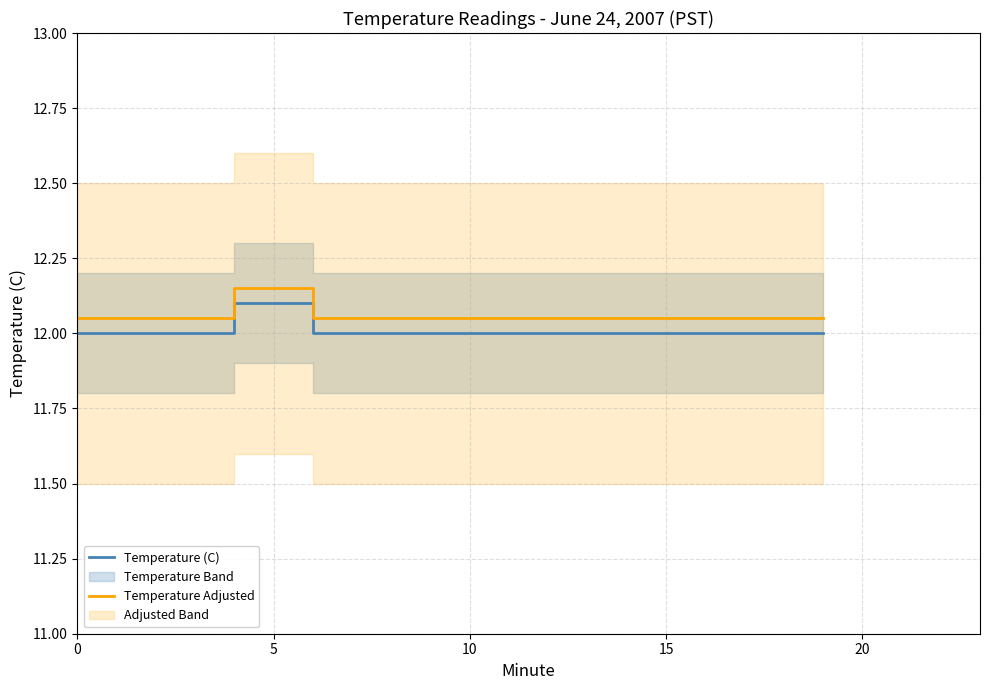

What is the sum of the Temperature Adjusted values at 7 and 6?

24.1